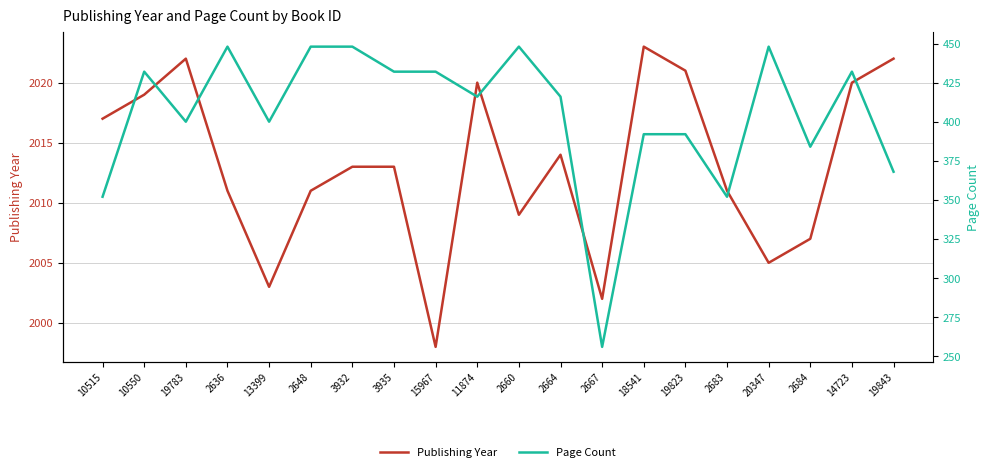

Does the chart have visible grid lines?

Yes